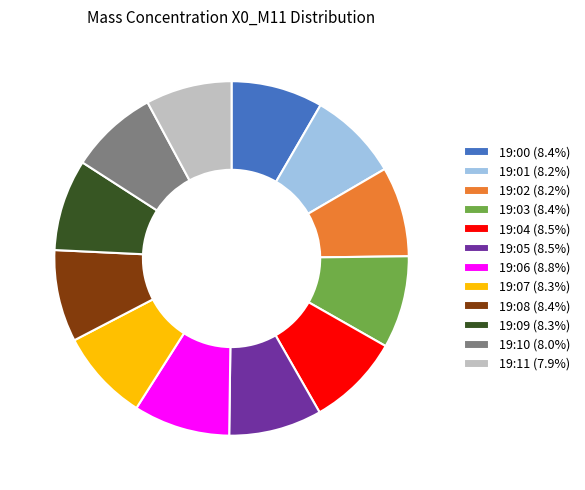

Combined, do 19:03 (8.4%) and 19:11 (7.9%) account for over 50%?

No